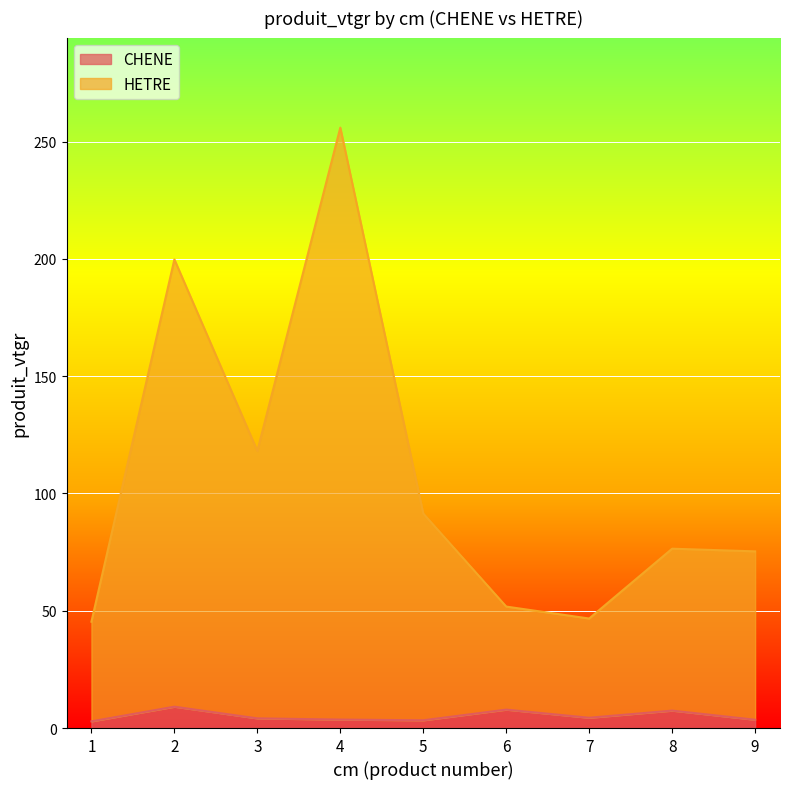

At which category is the sum across all series the highest?

4